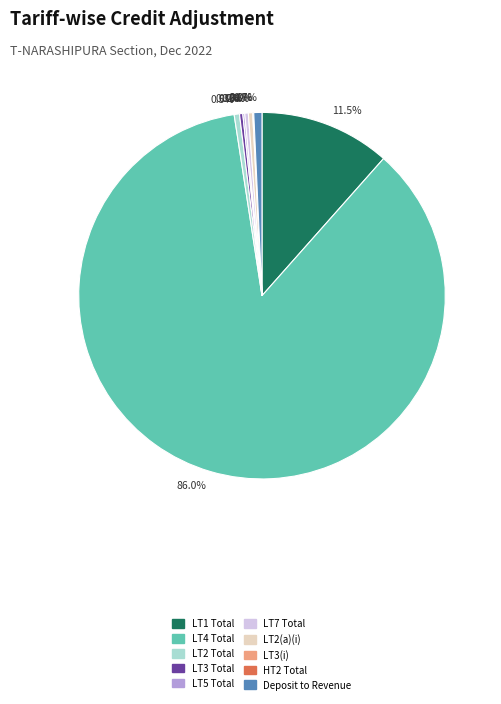

Does any single category account for the majority?

Yes